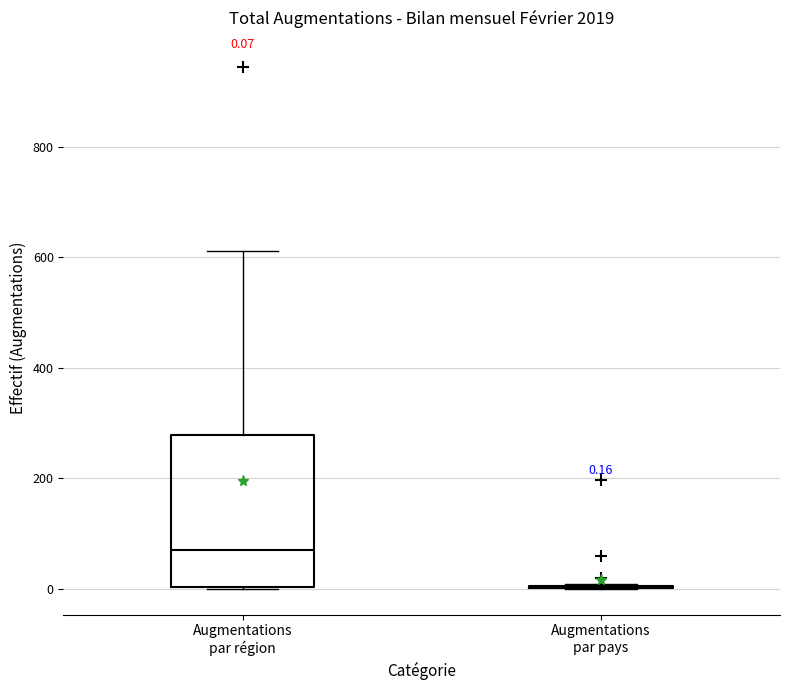

Which box is the tallest, from its lower edge to its upper edge?

Augmentations par région